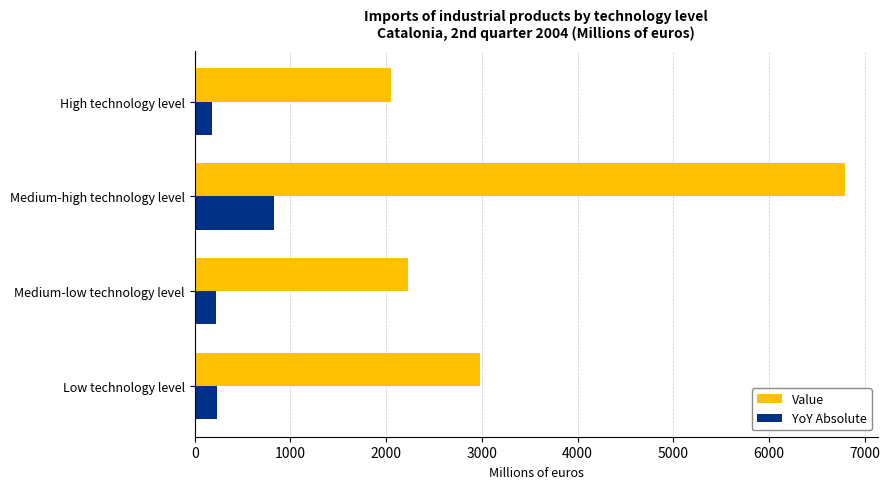

Which series has the largest total across all categories?

Value